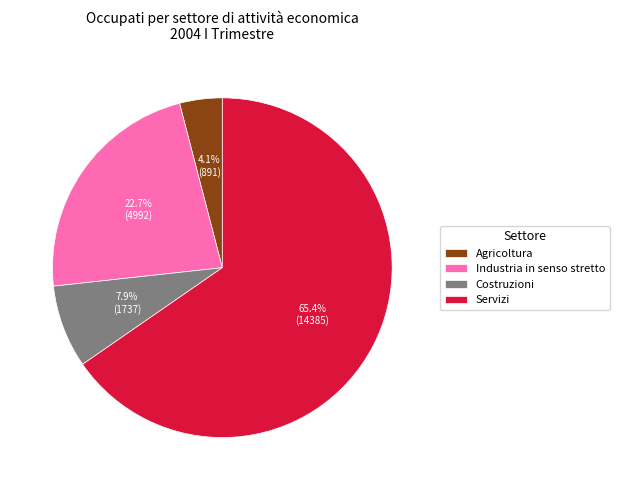

To the nearest percent, what percentage of the pie is Industria in senso stretto?

23%